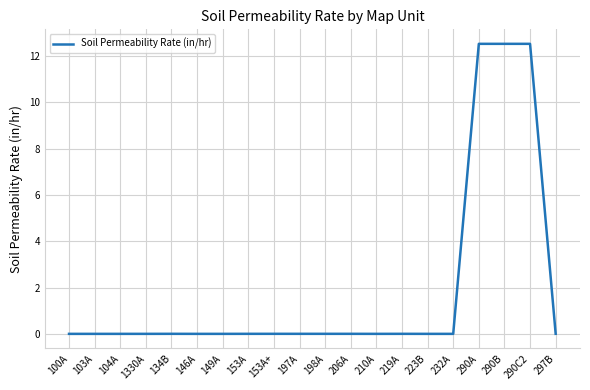

What is the difference between the maximum and minimum values?

12.5